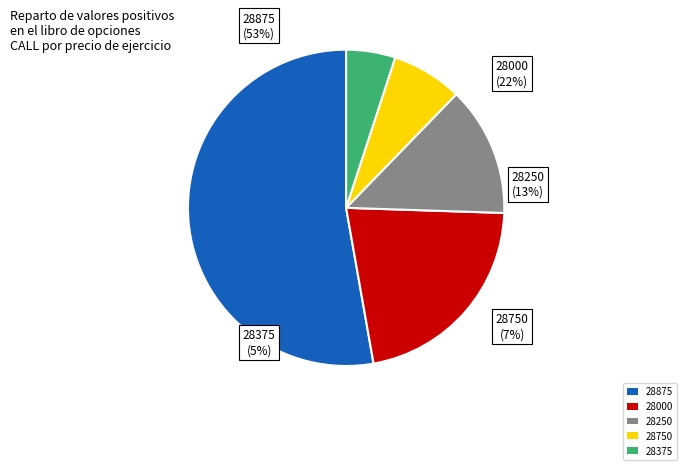

To the nearest percent, what portion does 28875 represent?

53%